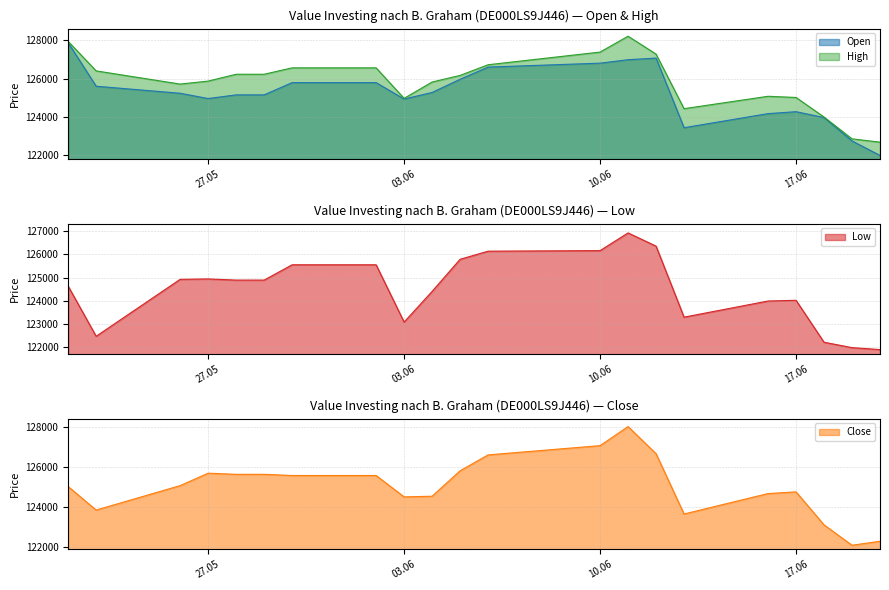

True or false: Low and Open cross at least once.

False